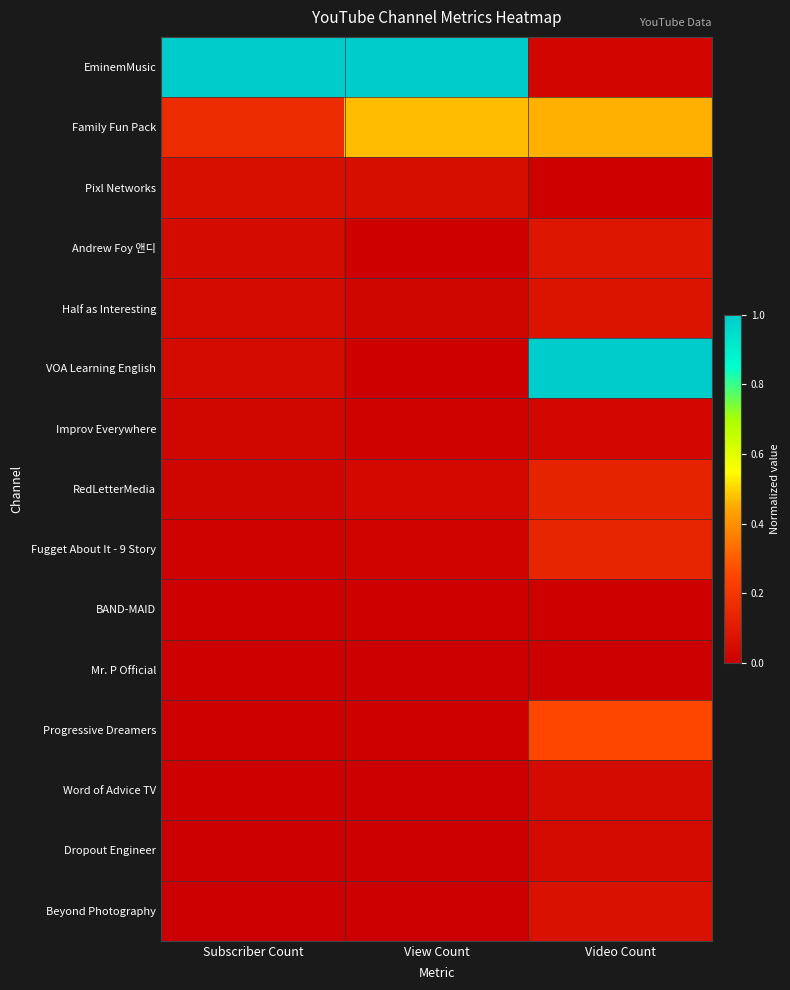

What is the total value across all series at View Count?

1.6